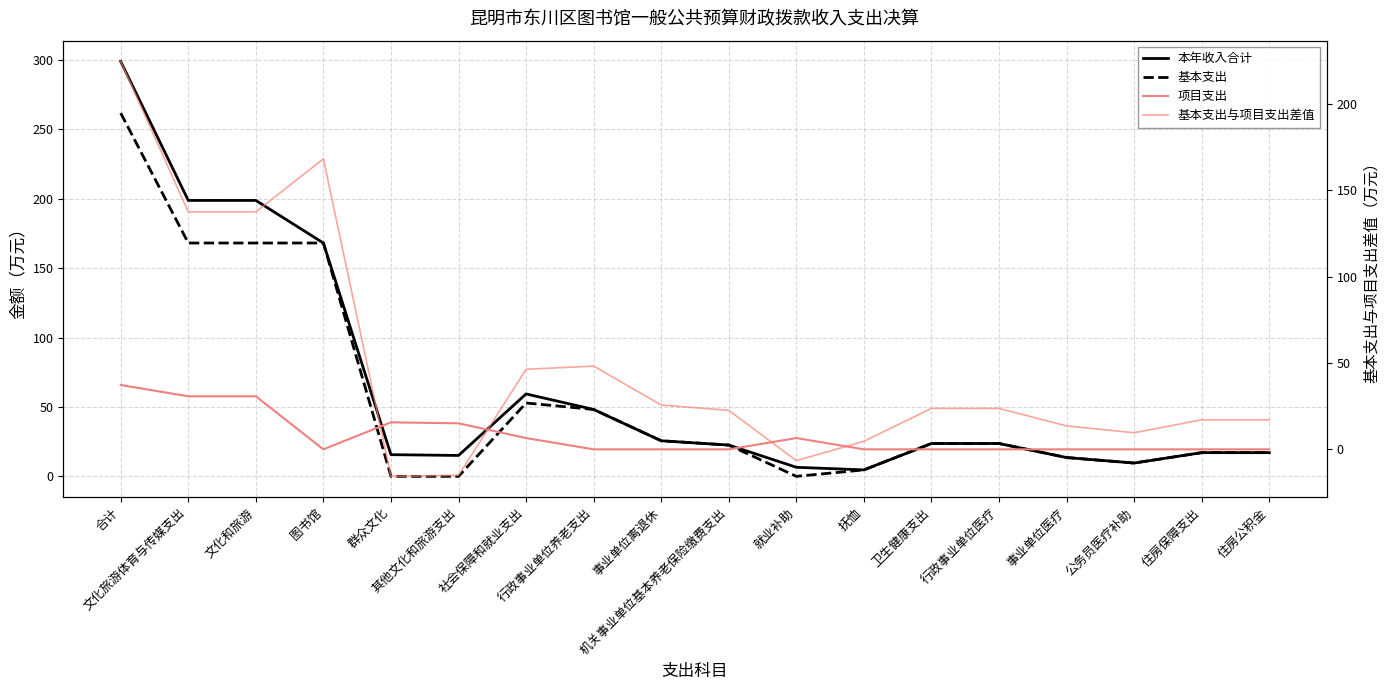

At which category is the sum across all series the highest?

合计